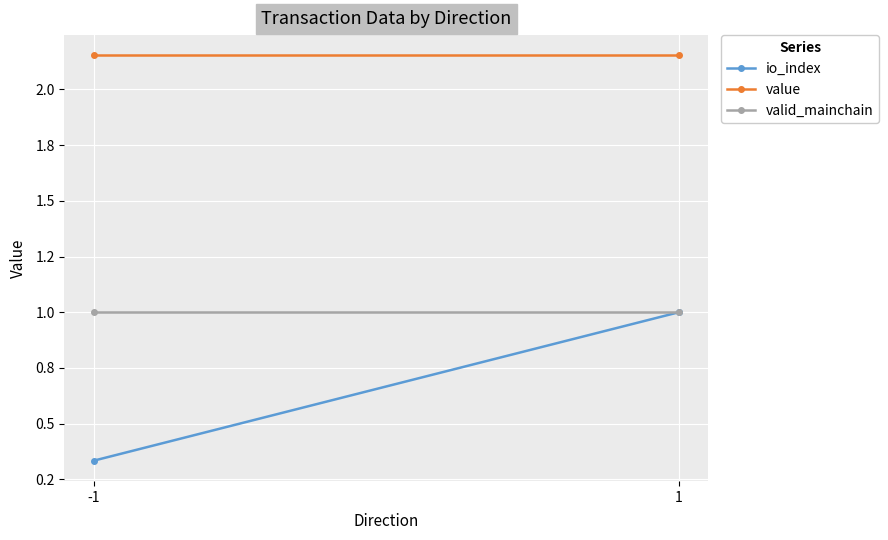

How many data points does each series have?

2